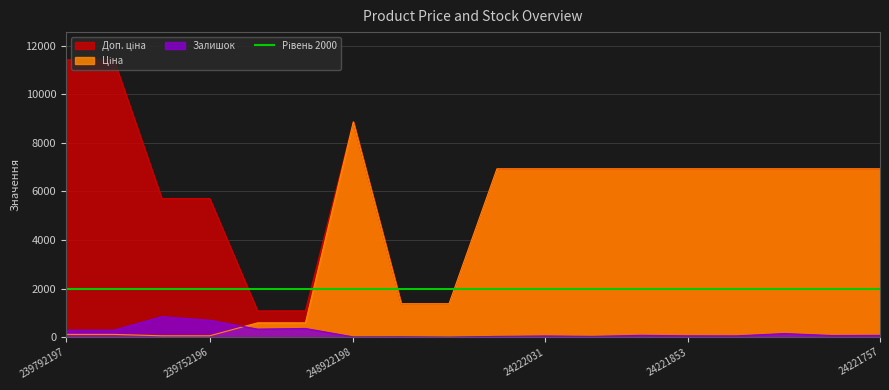

How many lines are shown in the chart?

3